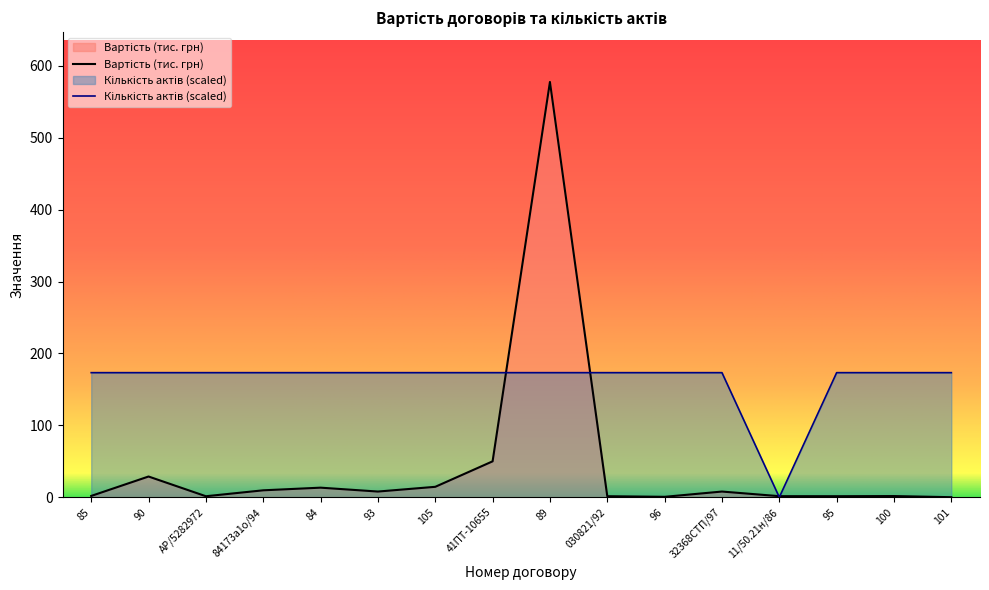

Rank the series by their maximum value, from highest to lowest.

Вартість (тис. грн), Кількість актів